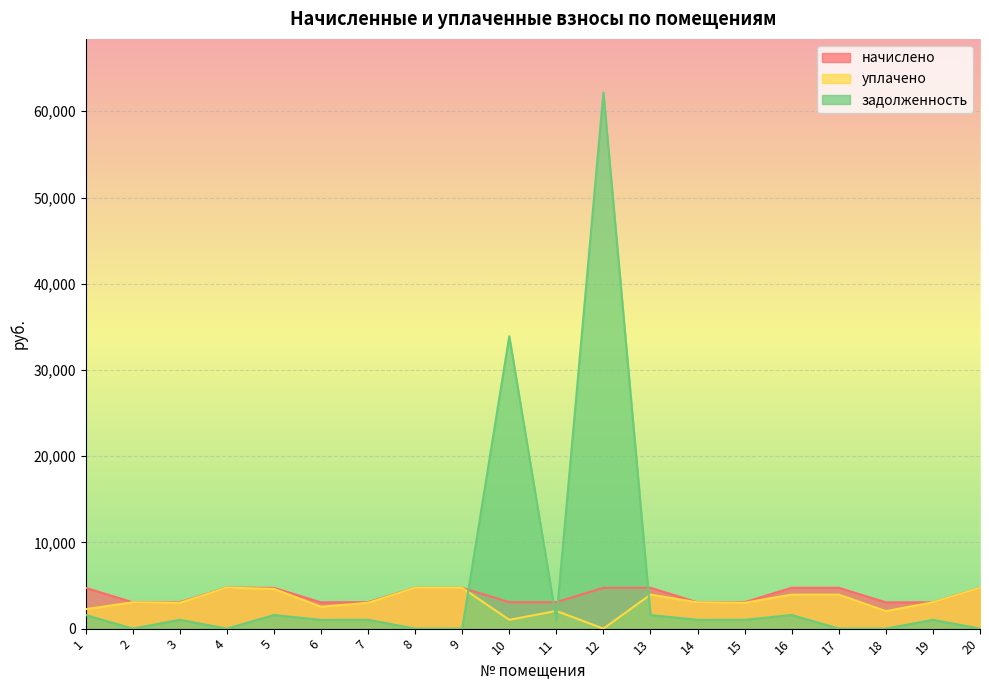

List the labels in order of уплачено value, smallest first.

12, 10, 18, 11, 1, 6, 3, 7, 15, 14, 2, 19, 13, 16, 17, 5, 9, 20, 8, 4